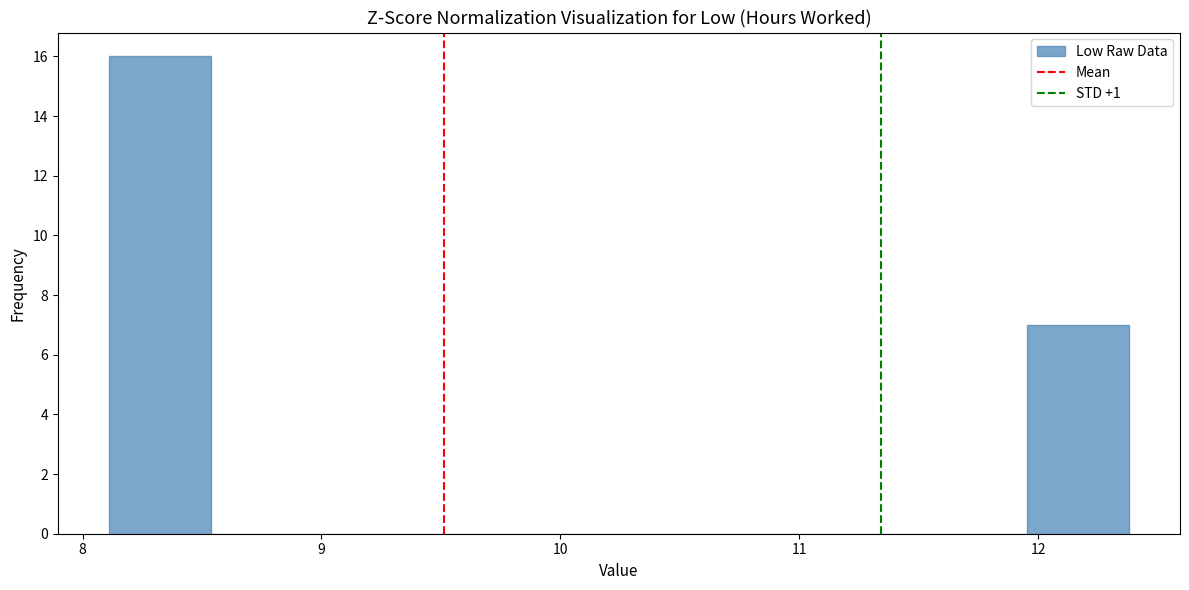

Over which range of the x-axis is the bar tallest?

8.1 to 8.5